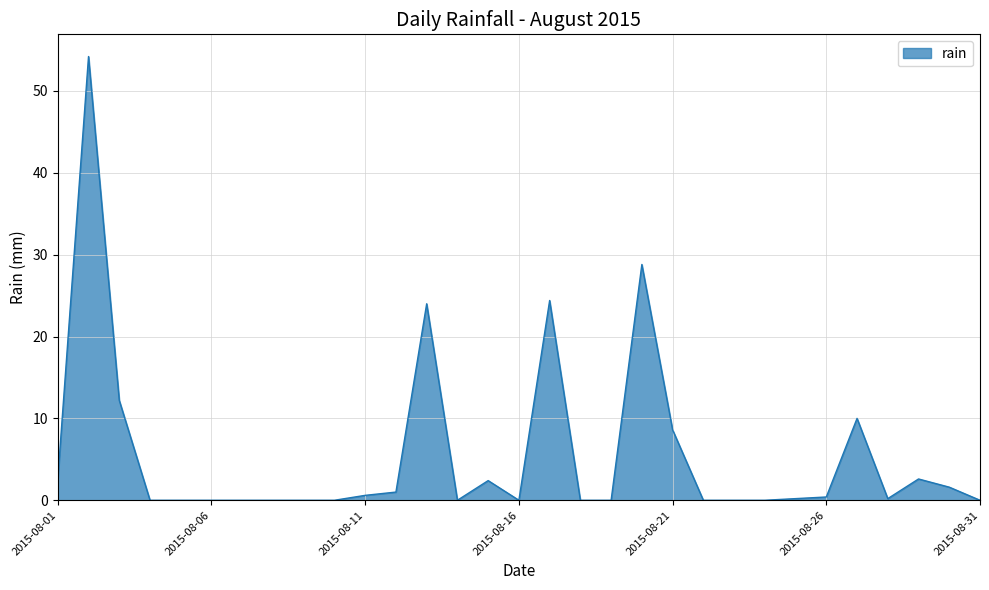

What is the difference between the maximum and minimum values?

54.2